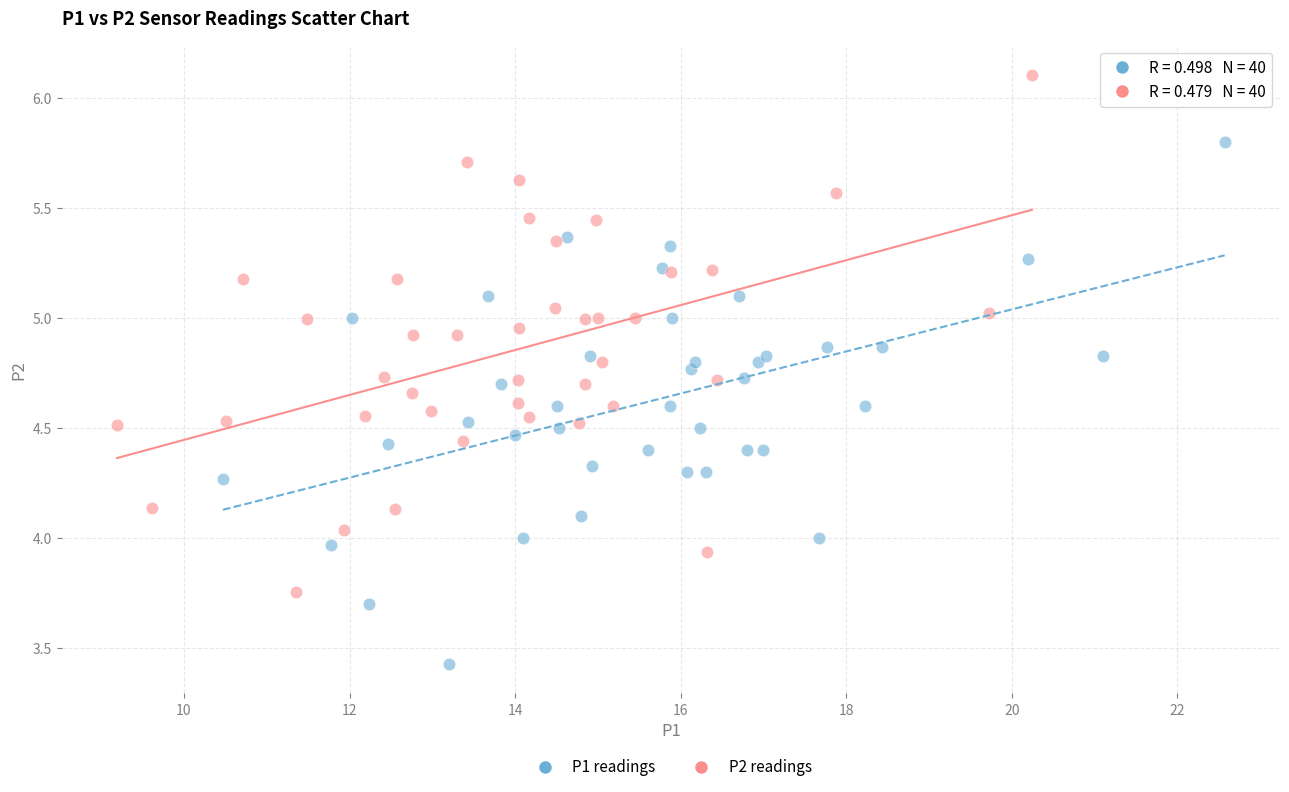

Which series has the largest Y range (max minus min)?

P1 readings